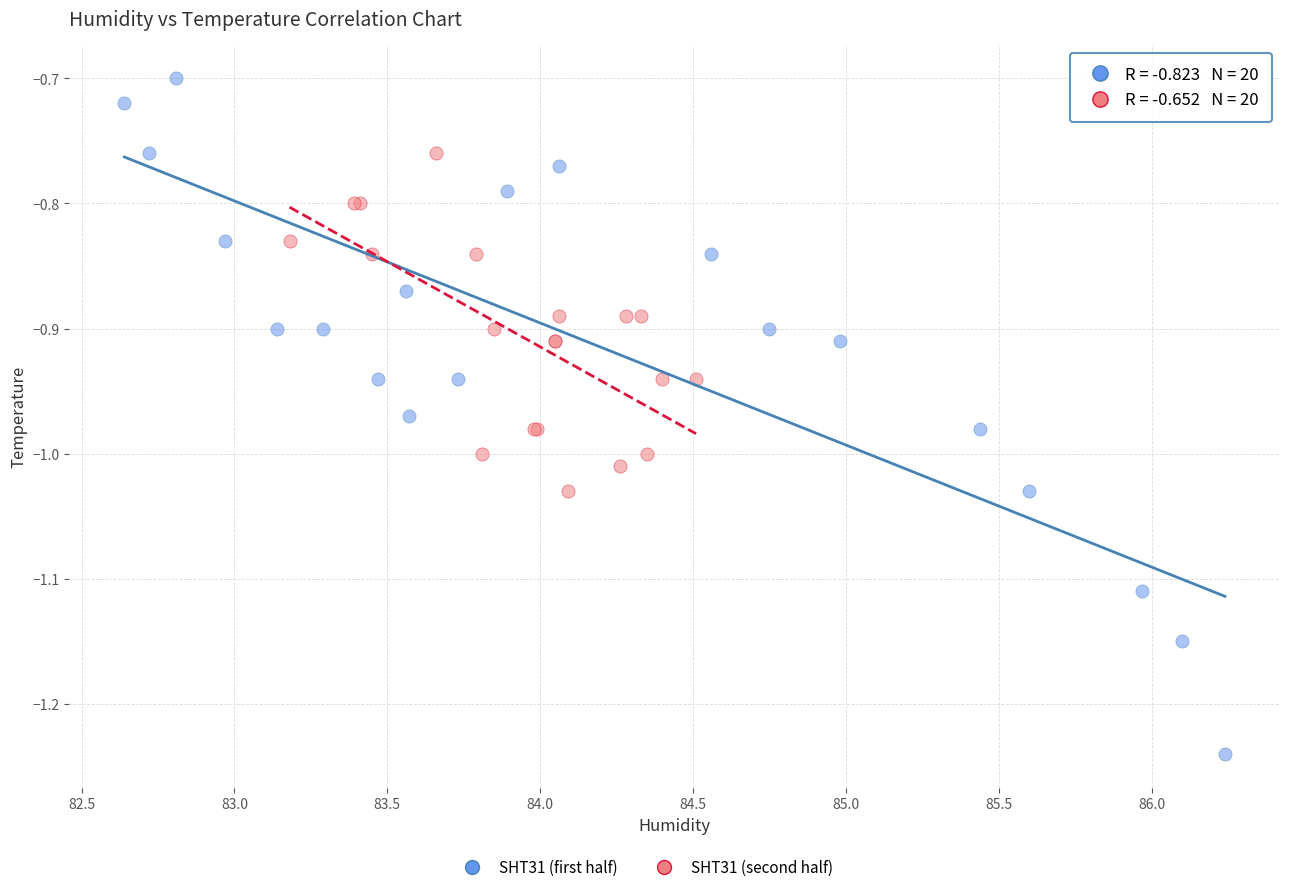

Which series has the largest Y range (max minus min)?

SHT31 (first half)